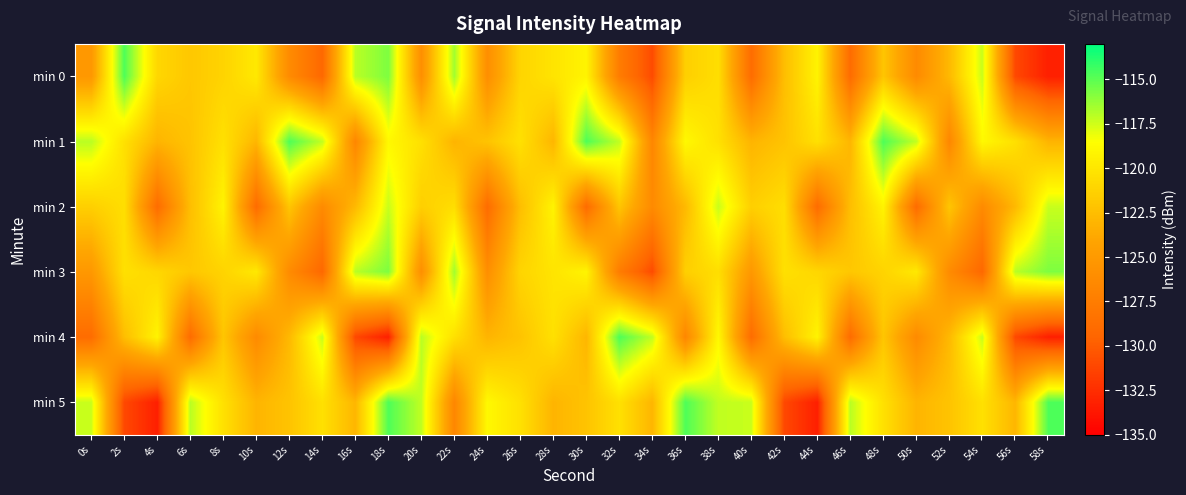

How many data points does each series have?

30